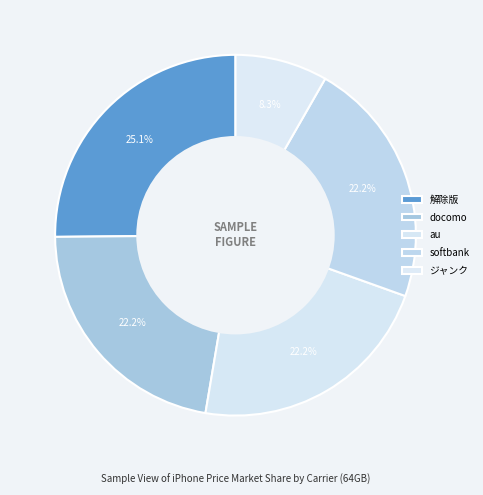

Is 解除版 the majority of the pie?

No